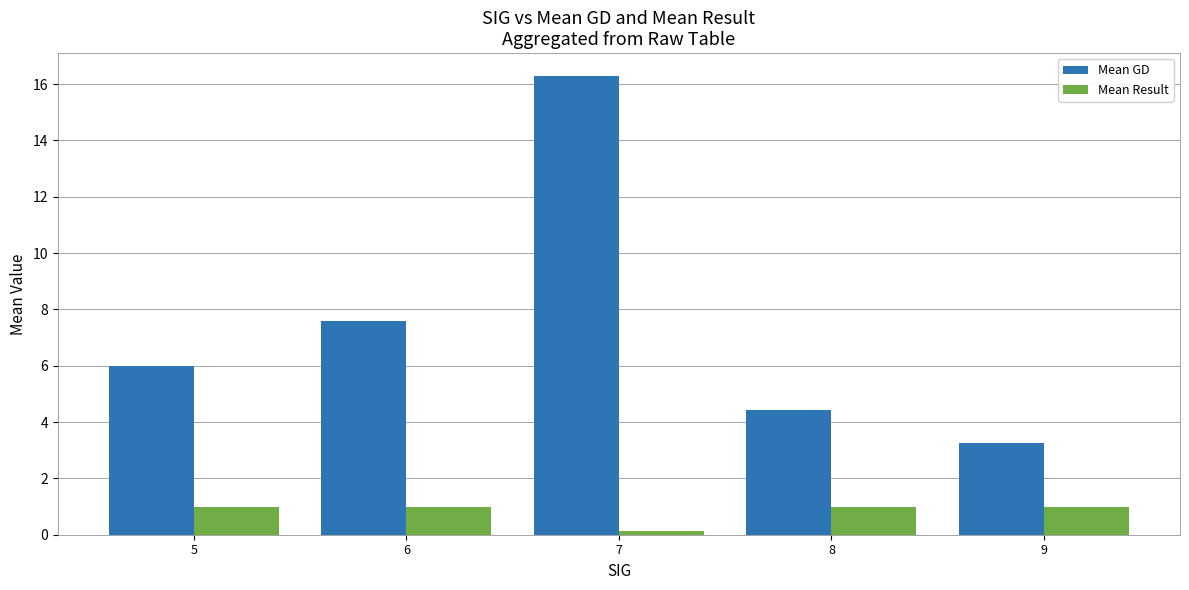

Is the value of Mean Result at 6 greater than the value of Mean GD at 9?

No